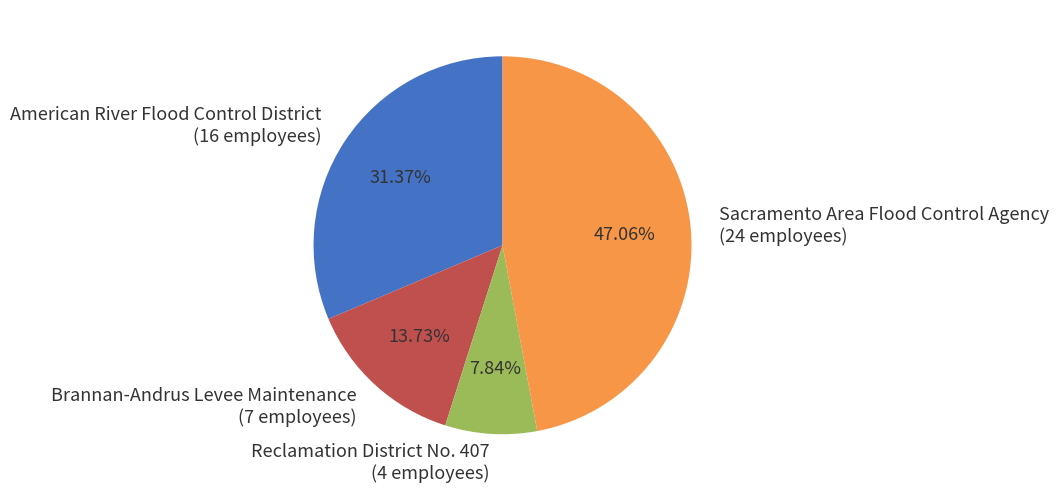

Rank the categories by value from lowest to highest.

Reclamation District No. 407, Brannan-Andrus Levee Maintenance, American River Flood Control District, Sacramento Area Flood Control Agency